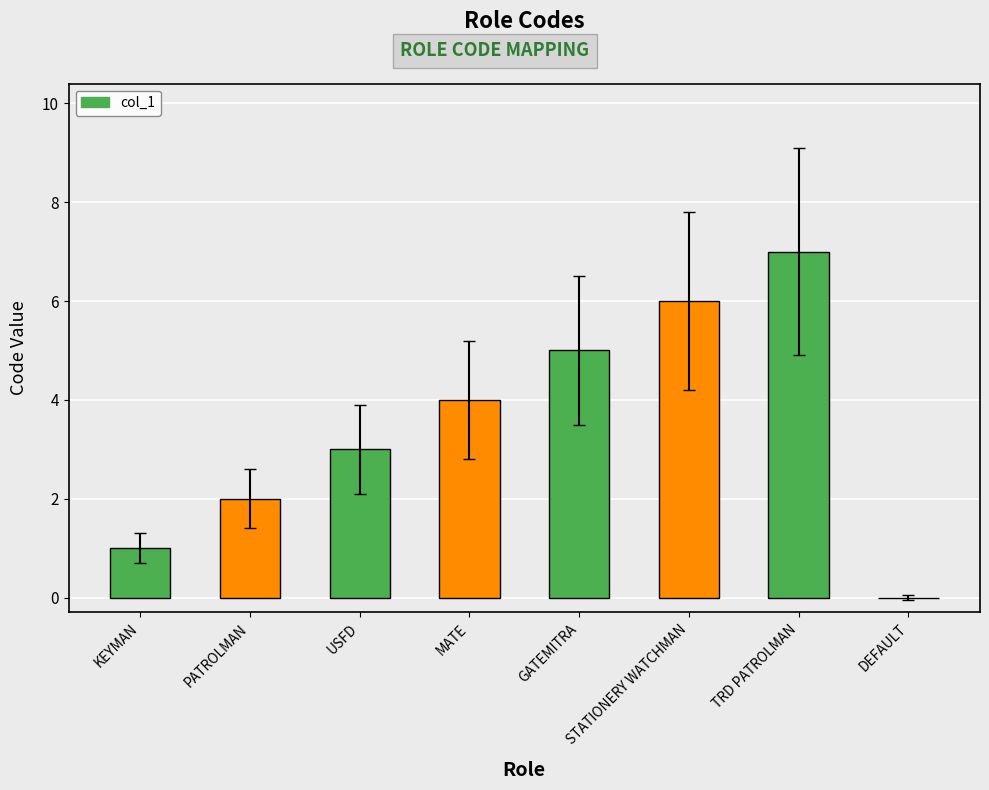

What is the greatest value displayed?

7